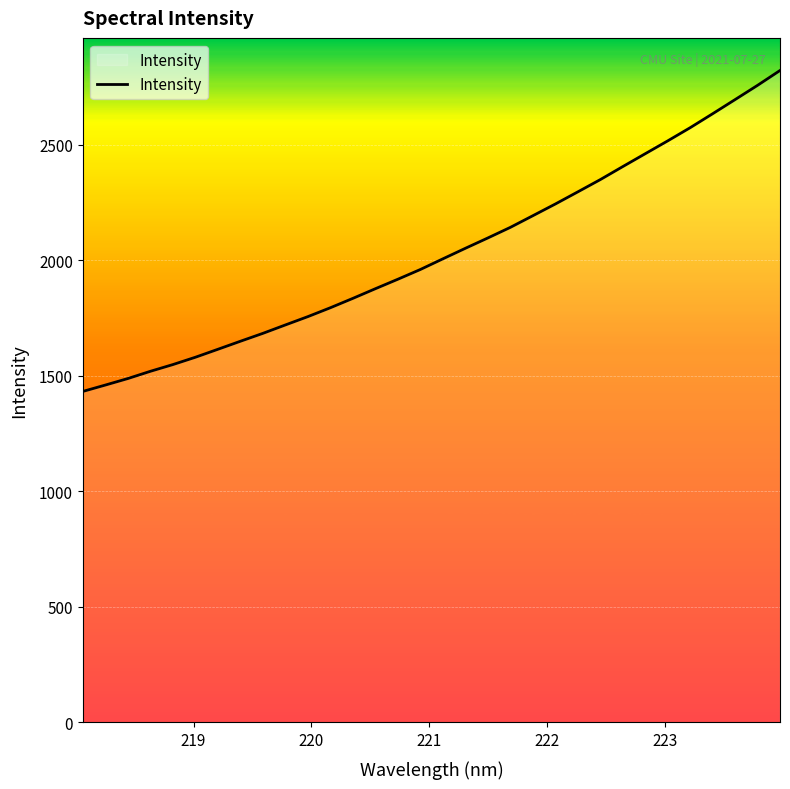

What is the difference between the maximum and minimum values?

1389.2